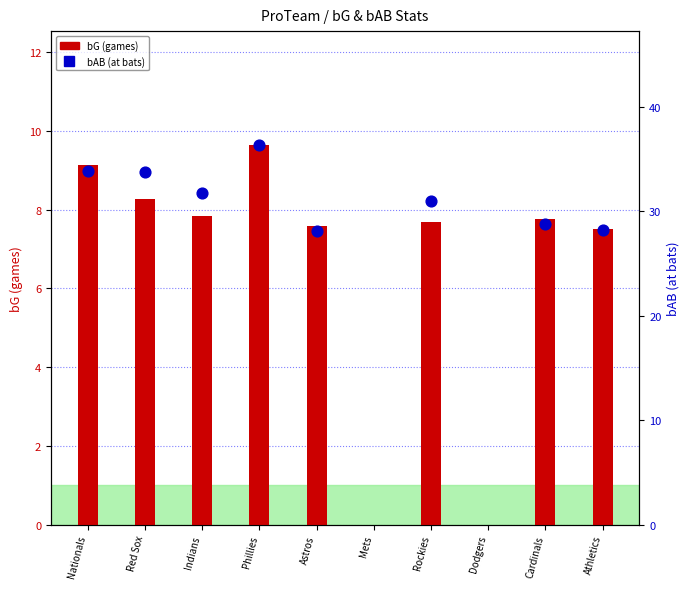

Approximately how many times larger is the value at Astros compared to Cardinals?

1.0